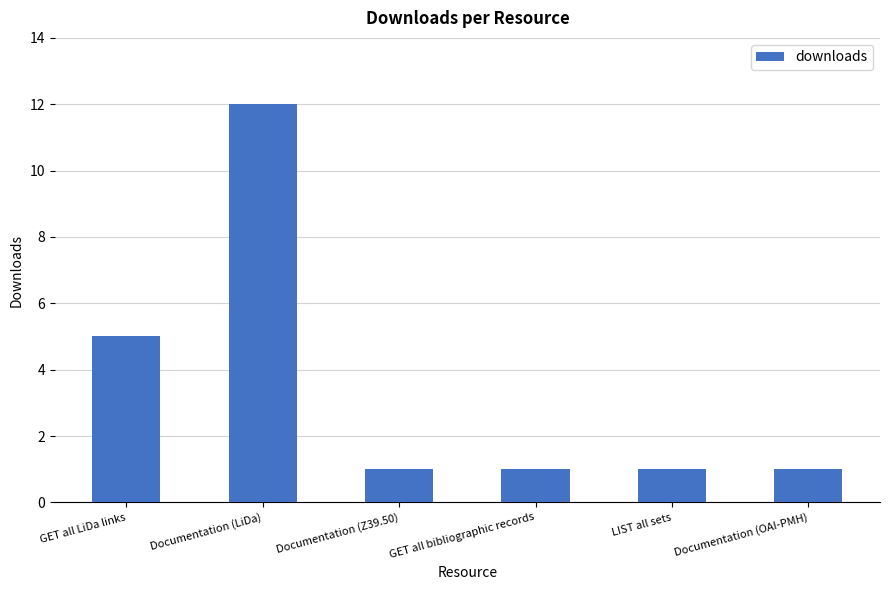

How many bars are there in total?

6